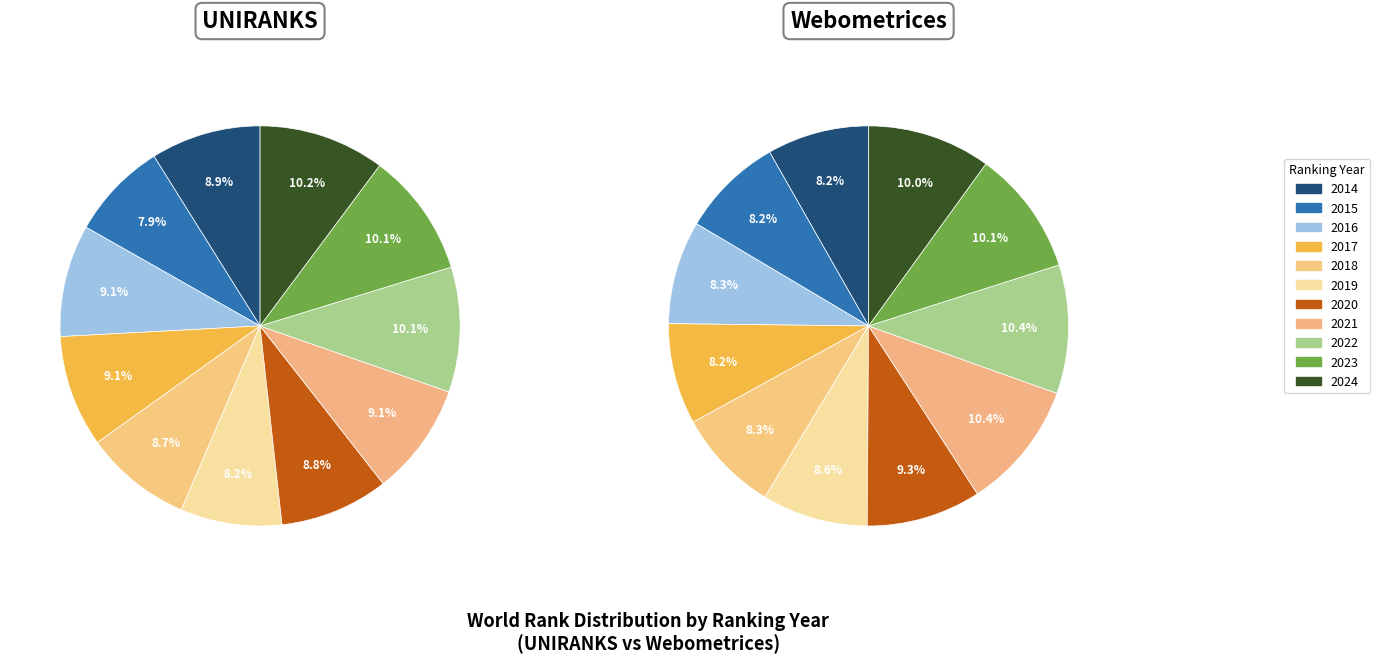

Which series has the largest range (max minus min)?

Webometrices